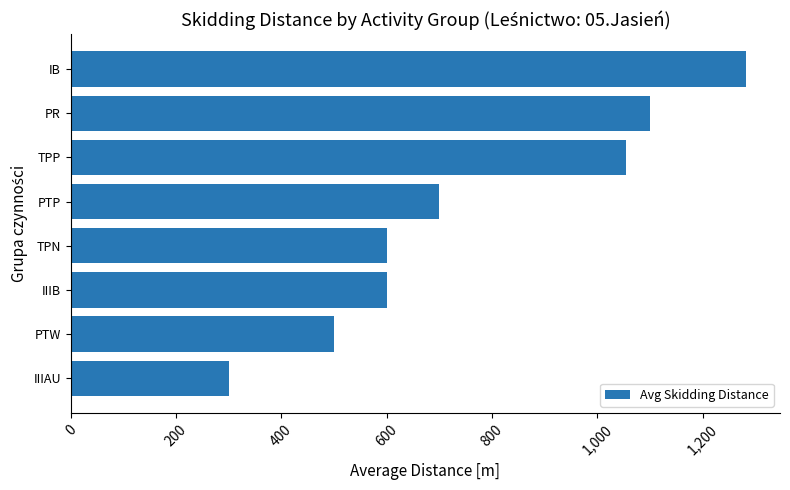

What is the difference between the maximum and minimum values?

983